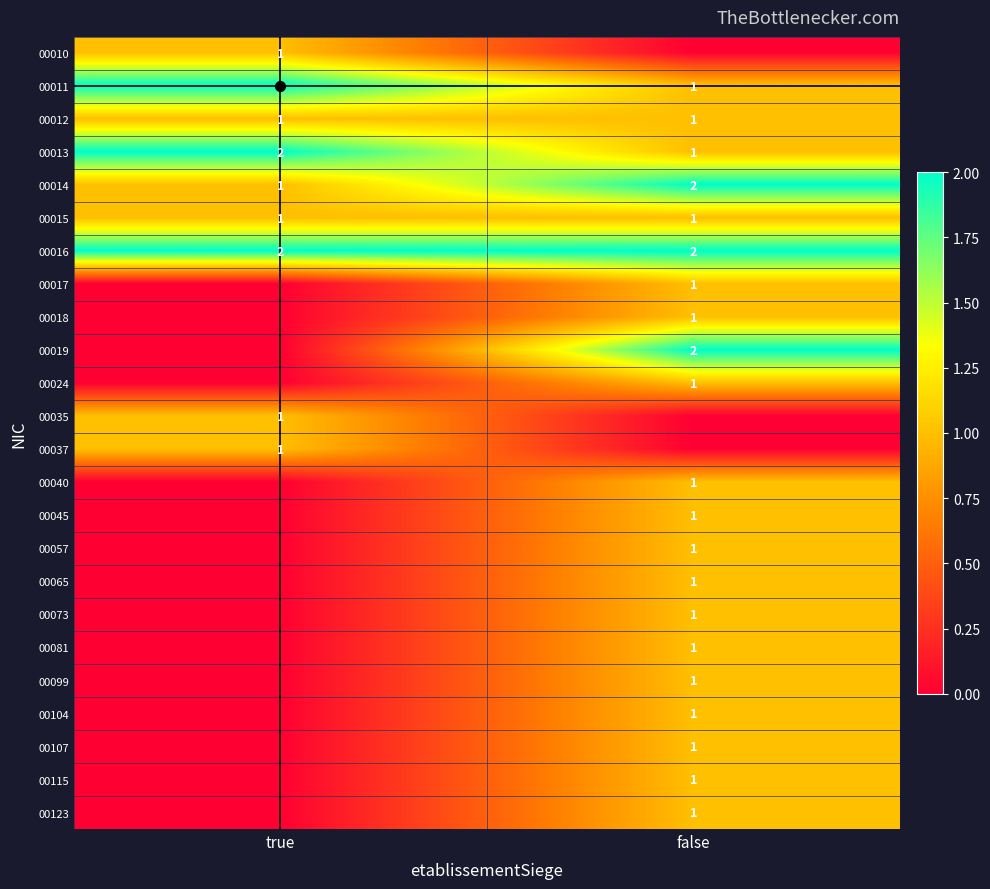

What is the difference between the maximum and minimum values in the 00013 series?

1